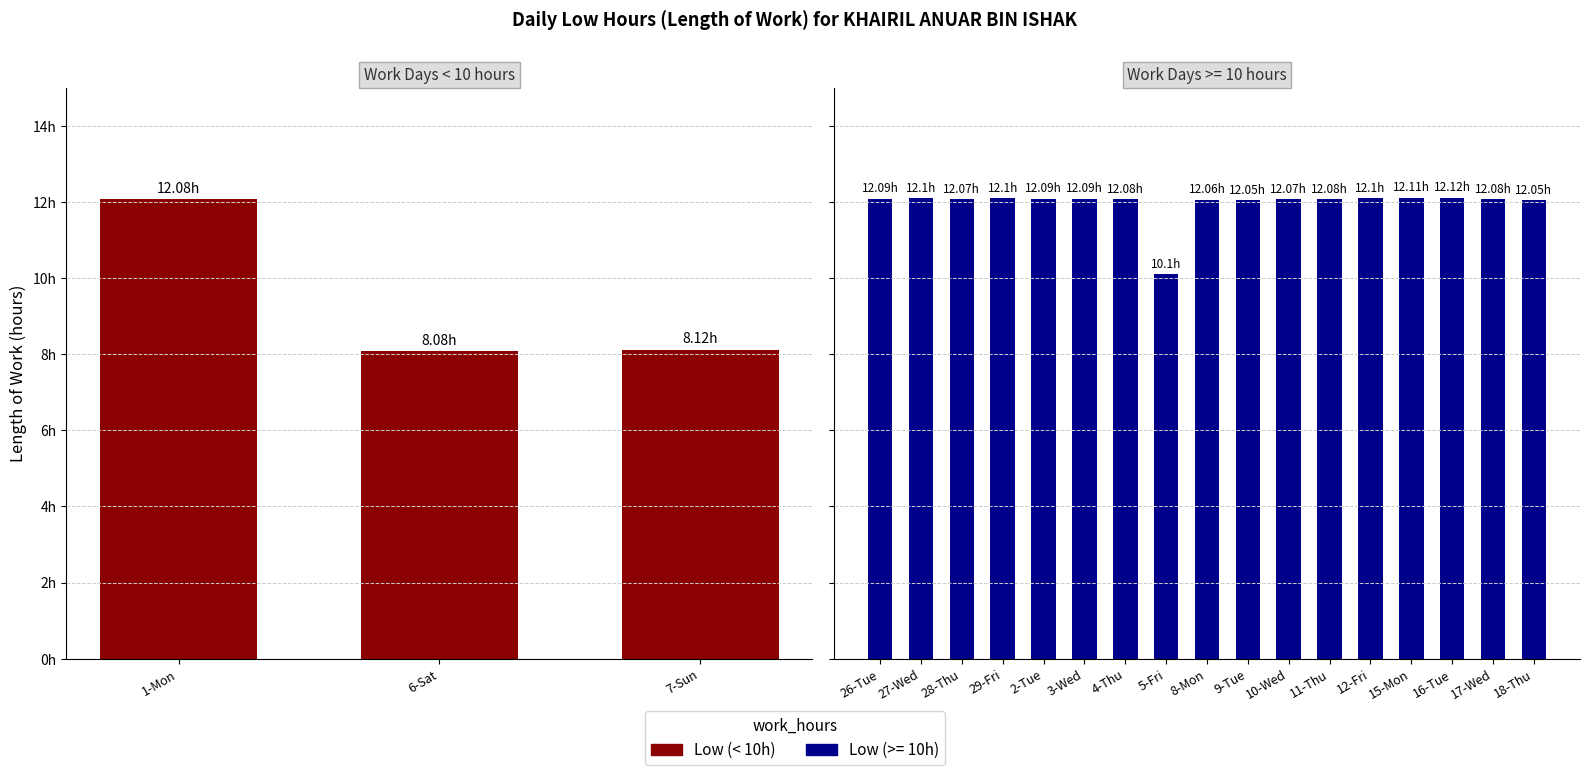

Does the chart contain any negative values?

No